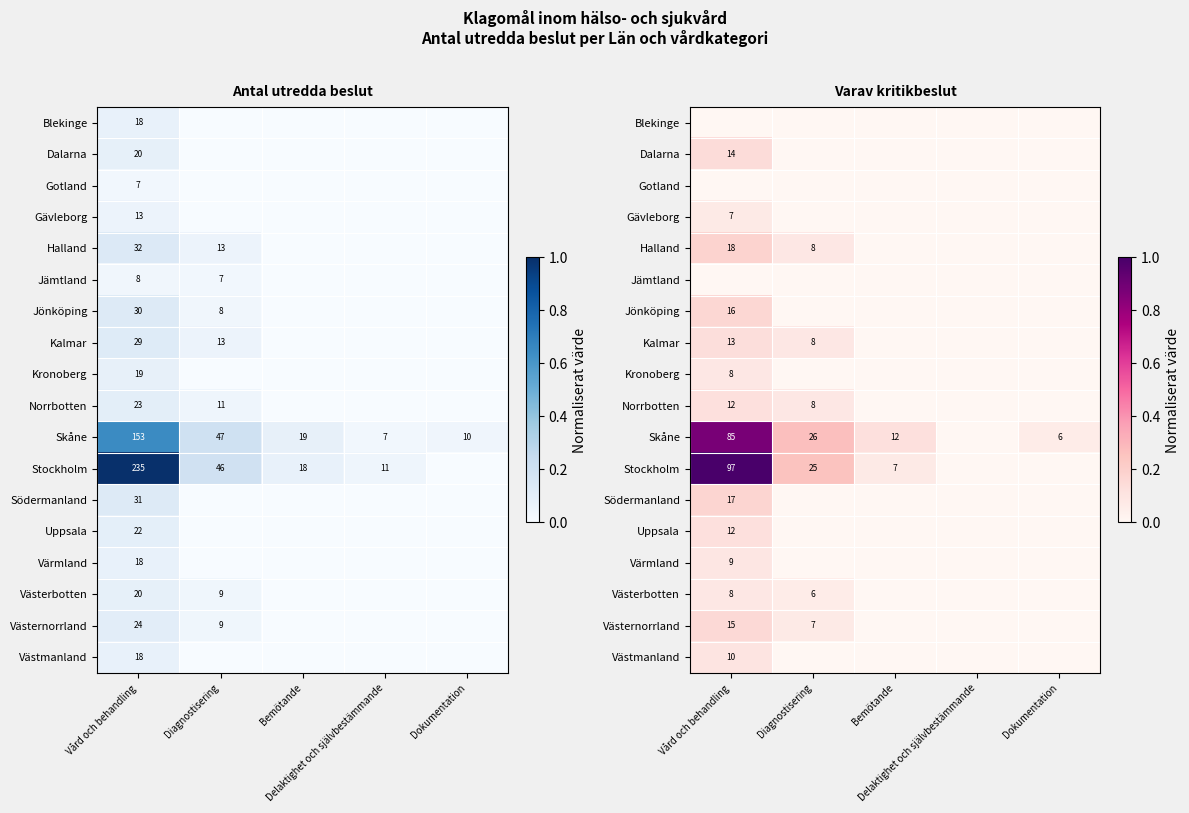

Is it true that Värmland equals 0.0 at Delaktighet och självbestämmande?

True